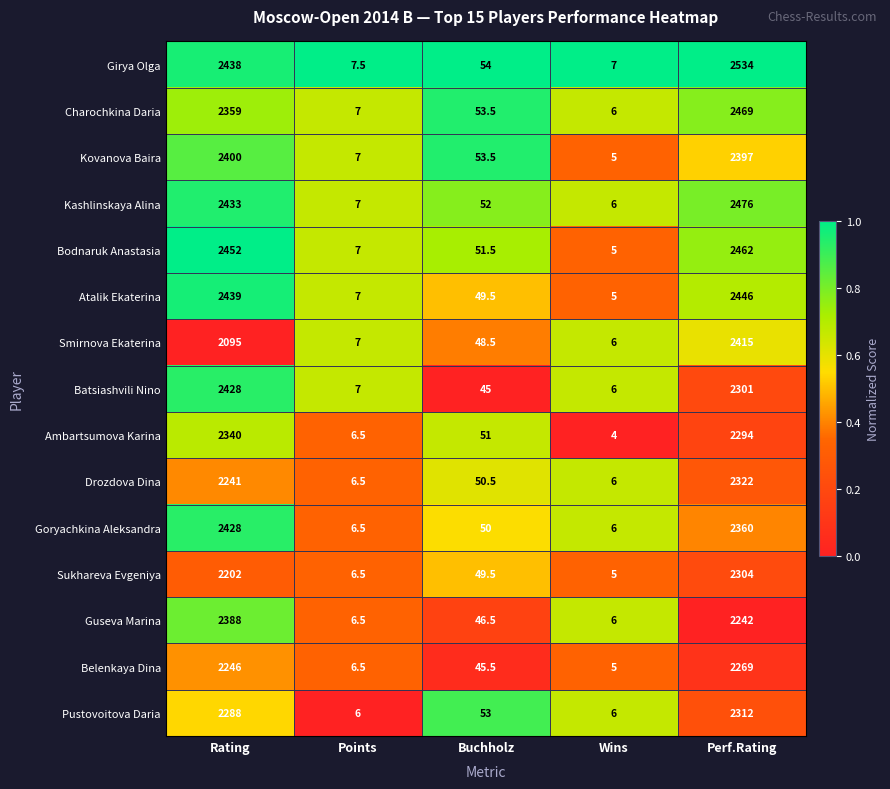

What is the difference between the maximum and minimum values in the Pustovoitova Daria series?

2306.0